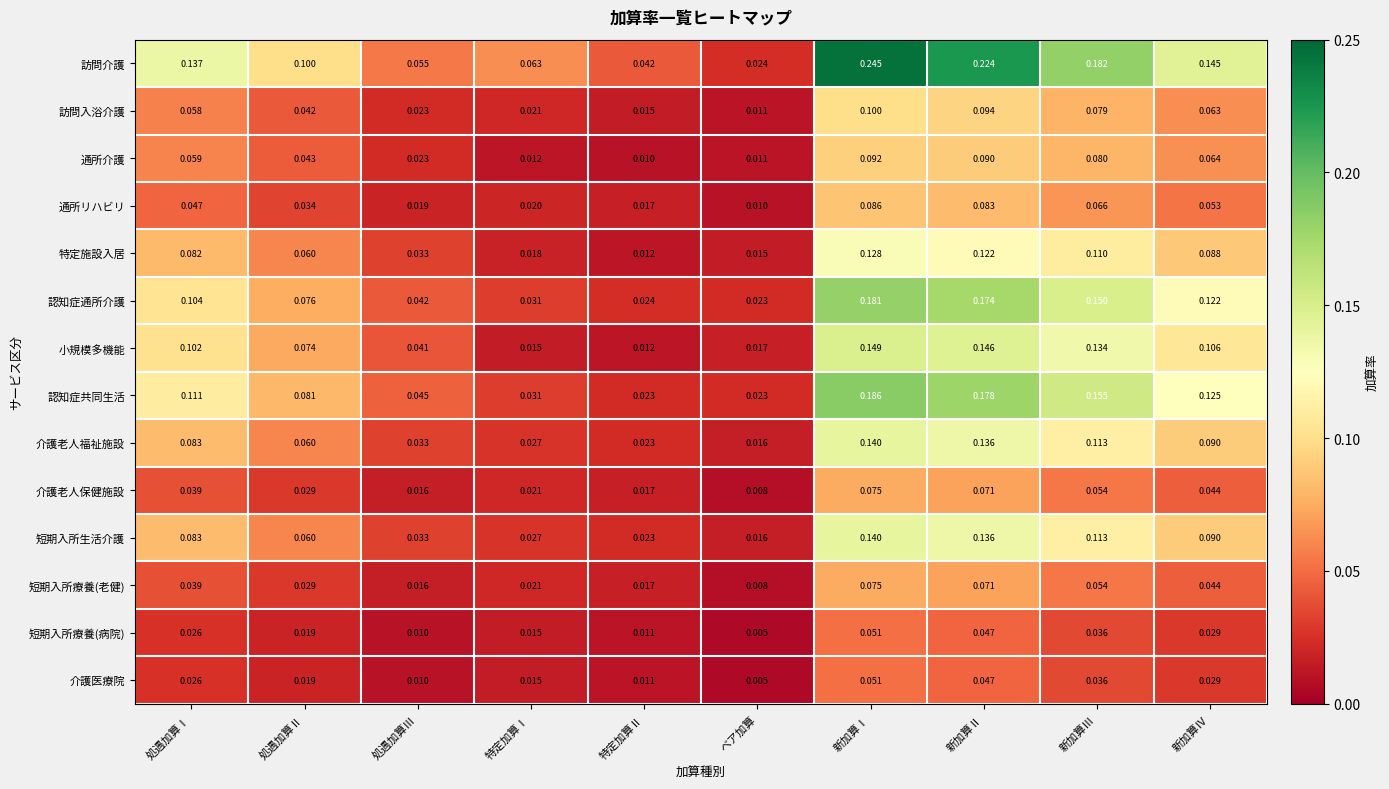

At which label does 訪問入浴介護 reach its minimum?

ベア加算